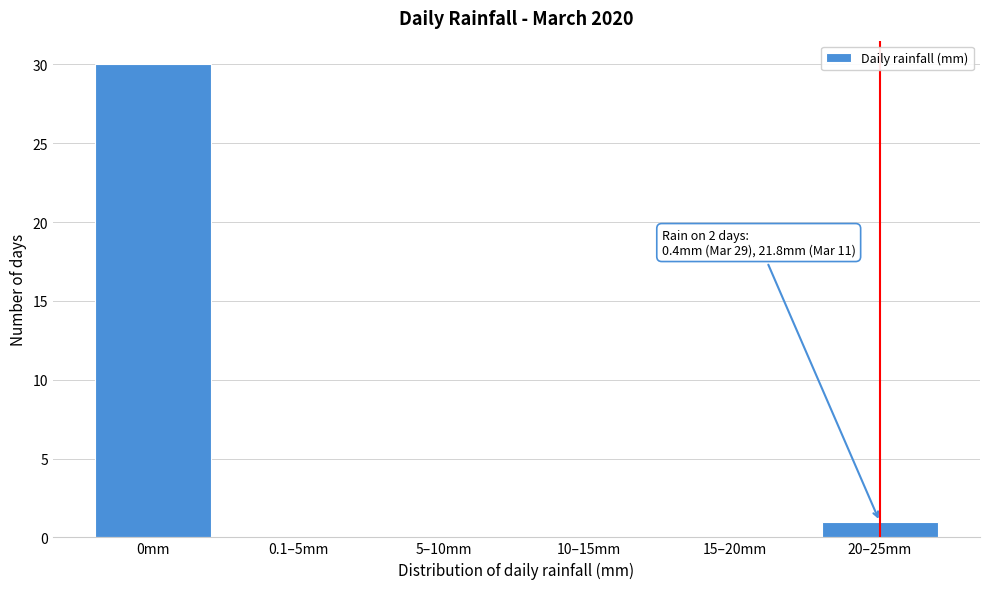

Reading left to right, what are all the values shown in this chart?

0mm=30	0.1–5mm=0	5–10mm=0	10–15mm=0	15–20mm=0	20–25mm=1